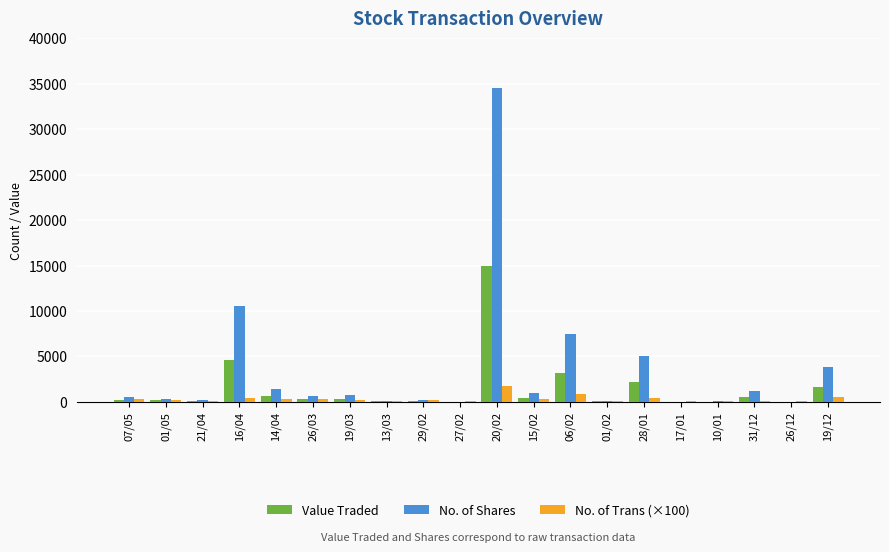

What is the sum of all No. of Shares values?

67884